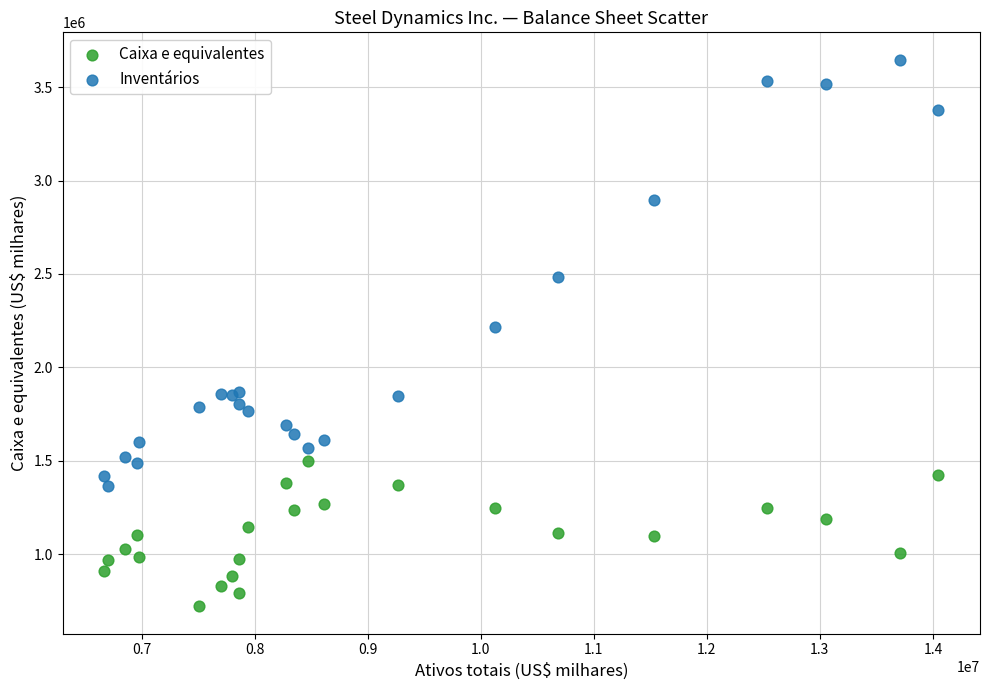

Which series reaches the maximum Y coordinate?

Inventários